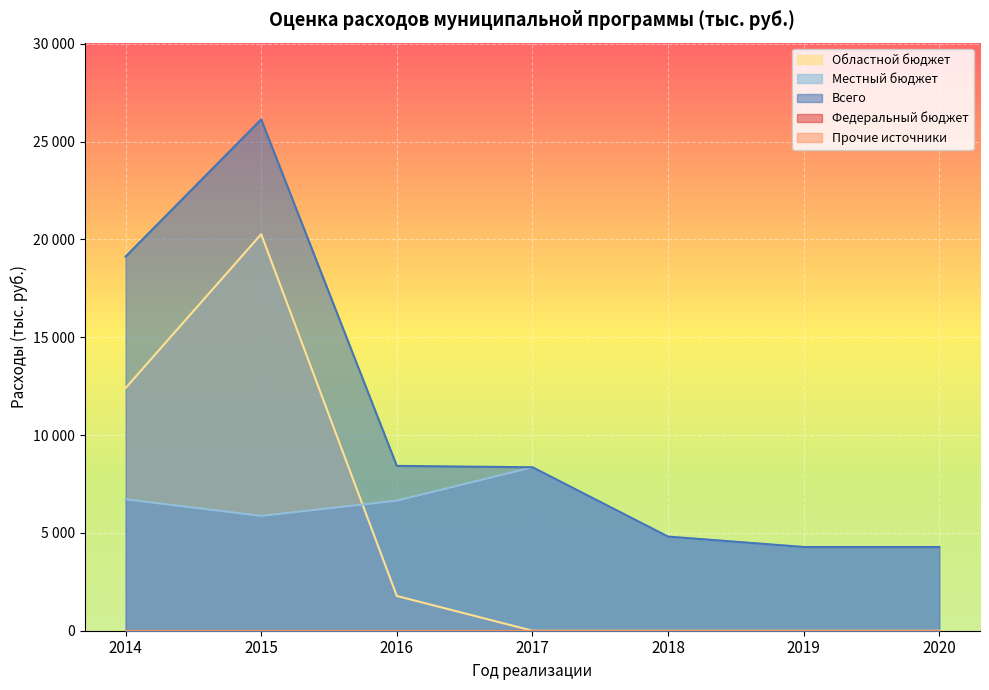

What is the value of the Всего point at the 4th from the left?

8356.0